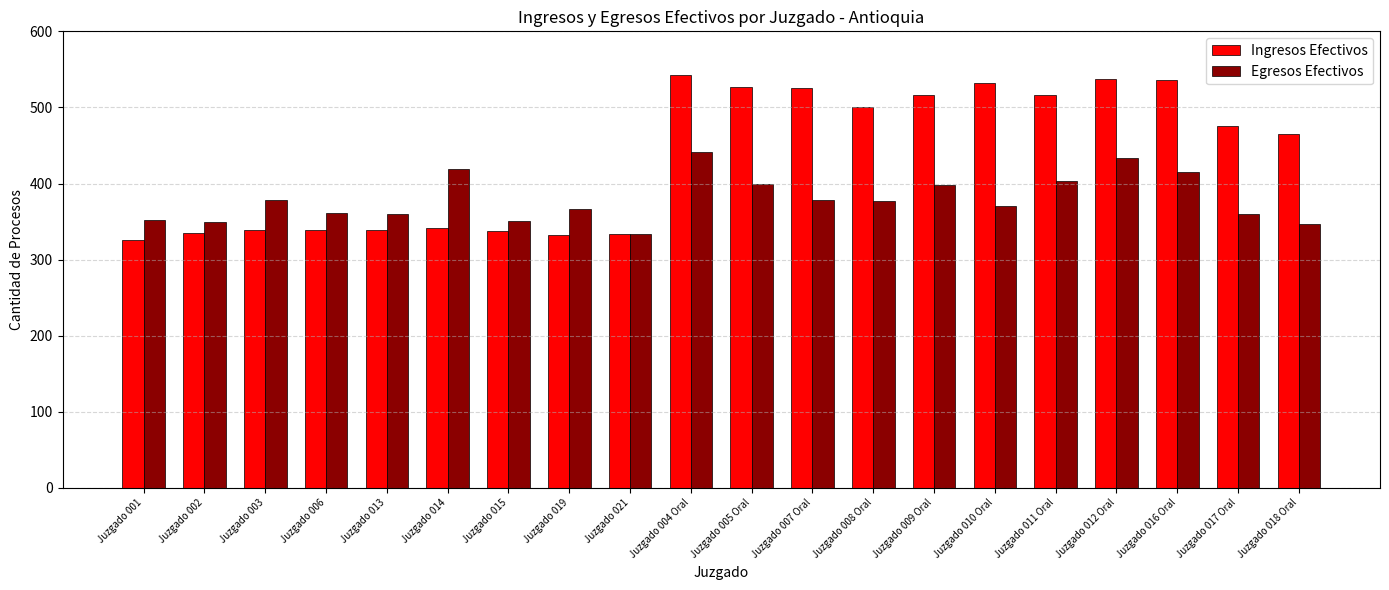

What is the label of the 14th bar from the left?

Juzgado 009 Oral